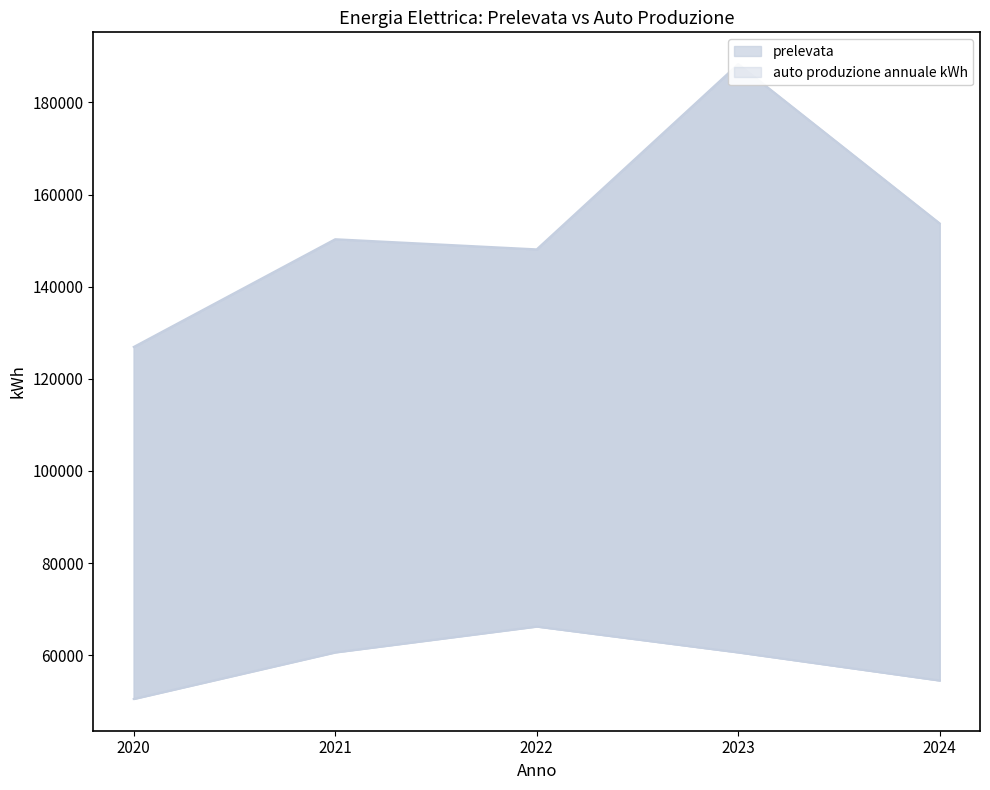

How many interior local peaks does the prelevata (upper) series have?

2